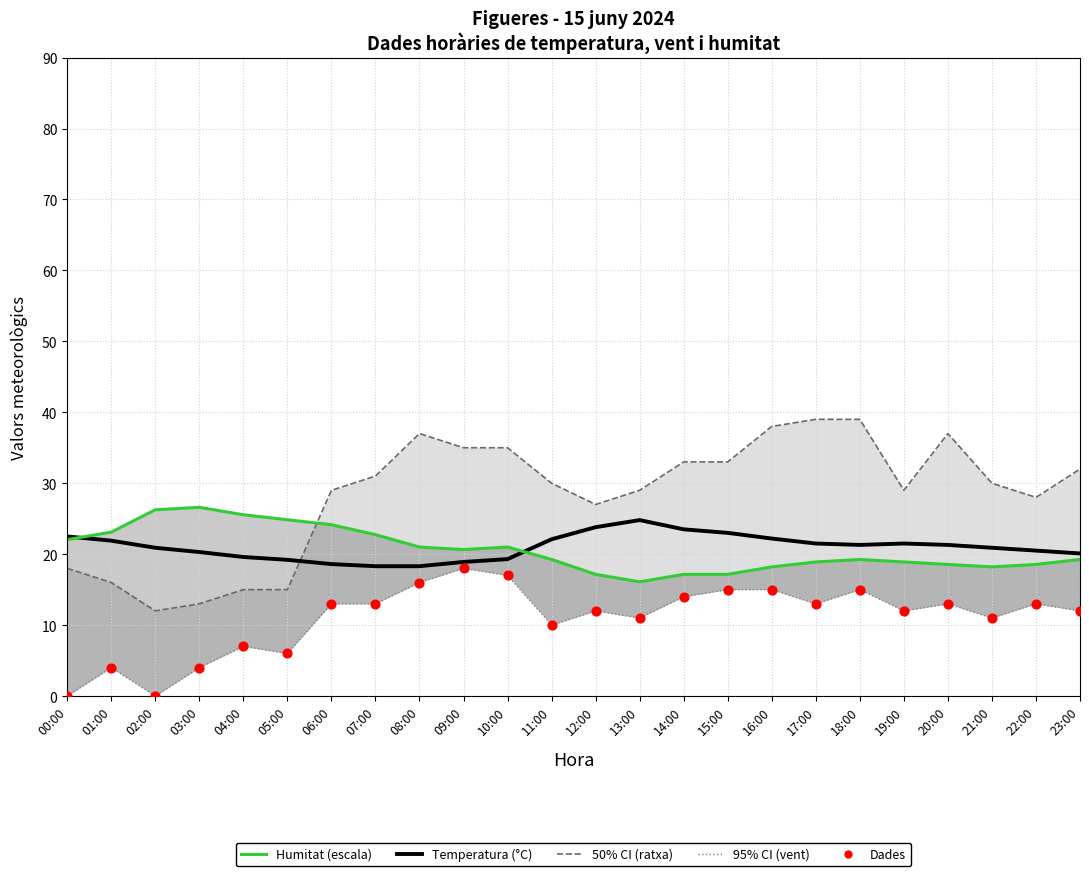

What is the total value across all series at 15:00?

103.2